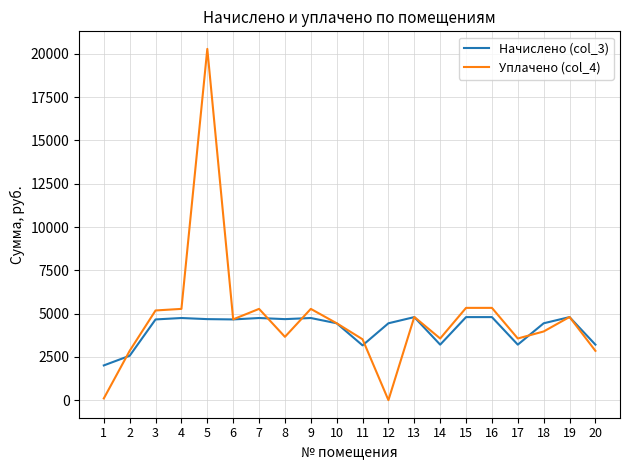

What is the highest value of the Начислено (col_3) series?

4797.0